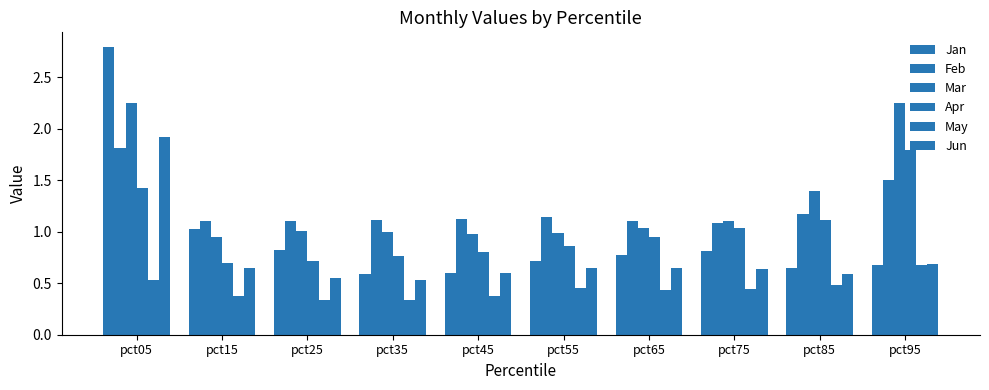

Are the bars grouped side by side (vs. stacked)?

Yes